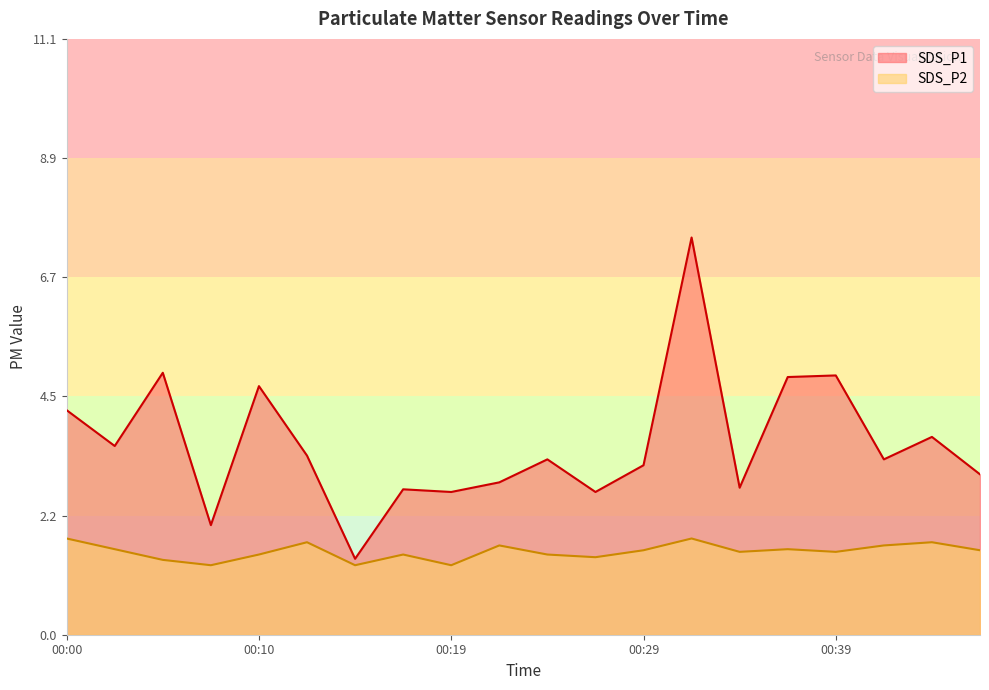

Reading left to right, list all the values displayed in this chart.

SDS_P1: 4.2	3.5	4.9	2.0	4.7	3.4	1.4	2.7	2.7	2.9	3.3	2.7	3.2	7.4	2.8	4.8	4.8	3.3	3.7	3.0
SDS_P2: 1.8	1.6	1.4	1.3	1.5	1.7	1.3	1.5	1.3	1.7	1.5	1.4	1.6	1.8	1.6	1.6	1.6	1.7	1.7	1.6